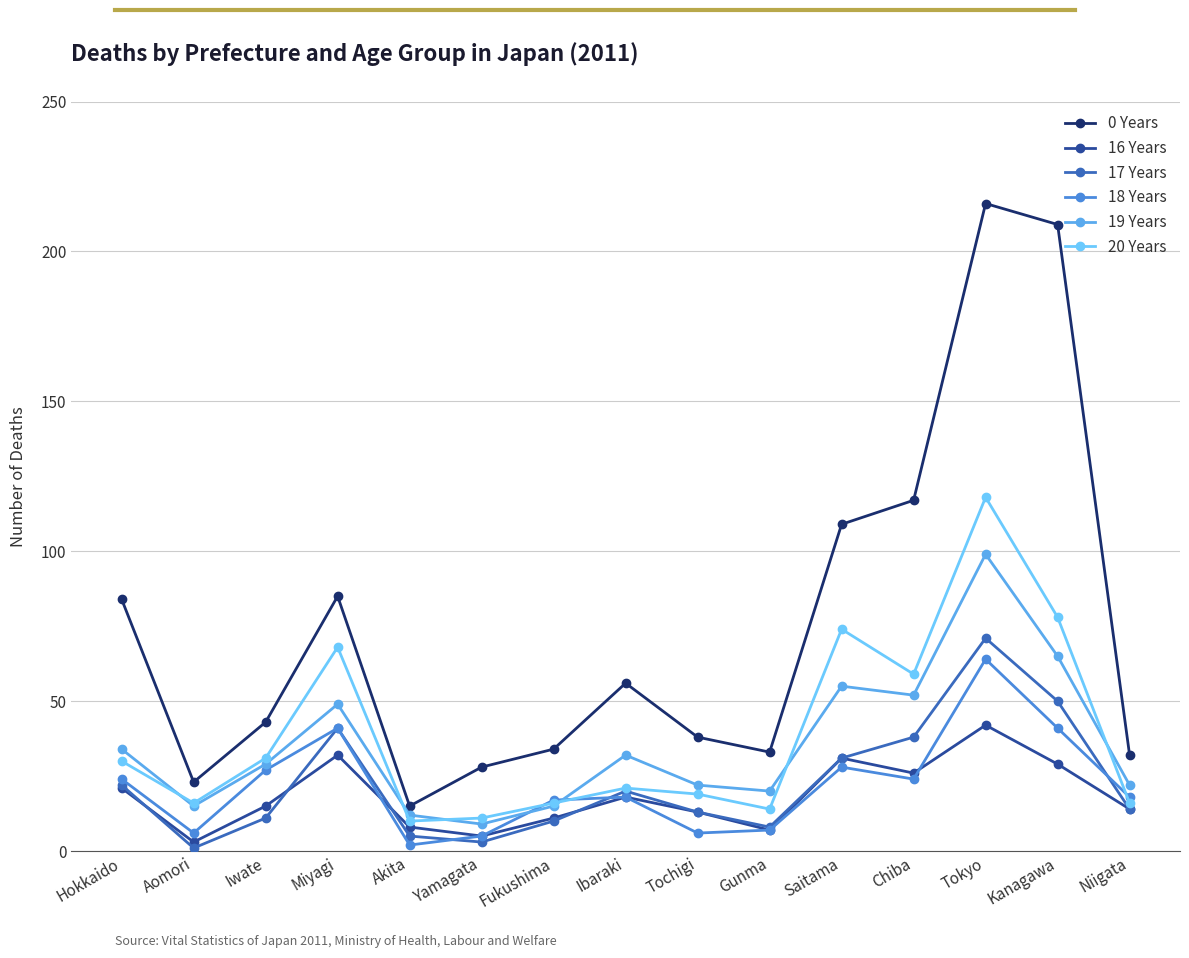

Reading left to right, transcribe all the data shown in this chart.

0 Years: Hokkaido=84	Aomori=23	Iwate=43	Miyagi=85	Akita=15	Yamagata=28	Fukushima=34	Ibaraki=56	Tochigi=38	Gunma=33	Saitama=109	Chiba=117	Tokyo=216	Kanagawa=209	Niigata=32
16 Years: Hokkaido=21	Aomori=3	Iwate=15	Miyagi=32	Akita=8	Yamagata=5	Fukushima=11	Ibaraki=18	Tochigi=13	Gunma=7	Saitama=31	Chiba=26	Tokyo=42	Kanagawa=29	Niigata=14
17 Years: Hokkaido=22	Aomori=1	Iwate=11	Miyagi=41	Akita=5	Yamagata=3	Fukushima=10	Ibaraki=20	Tochigi=13	Gunma=8	Saitama=31	Chiba=38	Tokyo=71	Kanagawa=50	Niigata=14
18 Years: Hokkaido=24	Aomori=6	Iwate=27	Miyagi=41	Akita=2	Yamagata=5	Fukushima=17	Ibaraki=18	Tochigi=6	Gunma=7	Saitama=28	Chiba=24	Tokyo=64	Kanagawa=41	Niigata=18
19 Years: Hokkaido=34	Aomori=15	Iwate=29	Miyagi=49	Akita=12	Yamagata=9	Fukushima=15	Ibaraki=32	Tochigi=22	Gunma=20	Saitama=55	Chiba=52	Tokyo=99	Kanagawa=65	Niigata=22
20 Years: Hokkaido=30	Aomori=16	Iwate=31	Miyagi=68	Akita=10	Yamagata=11	Fukushima=16	Ibaraki=21	Tochigi=19	Gunma=14	Saitama=74	Chiba=59	Tokyo=118	Kanagawa=78	Niigata=16